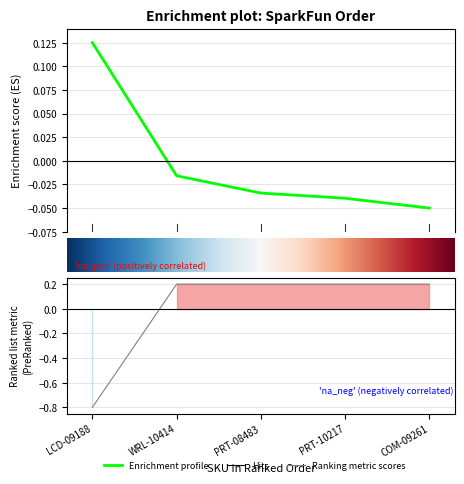

What is the sum of the Price (USD) values at 0 and 2?

0.1